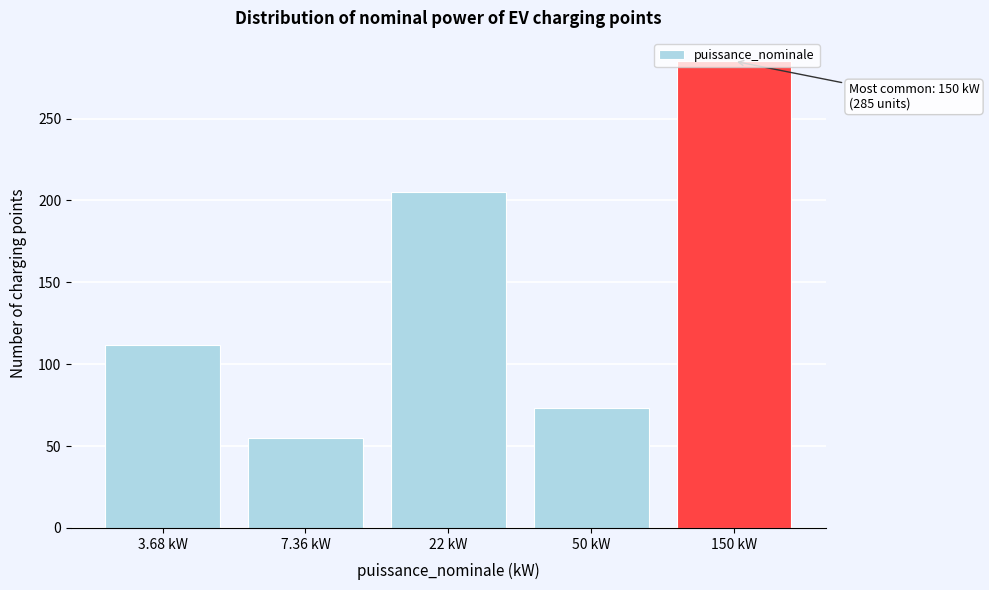

What is the value of the 3rd bar from the left?

205